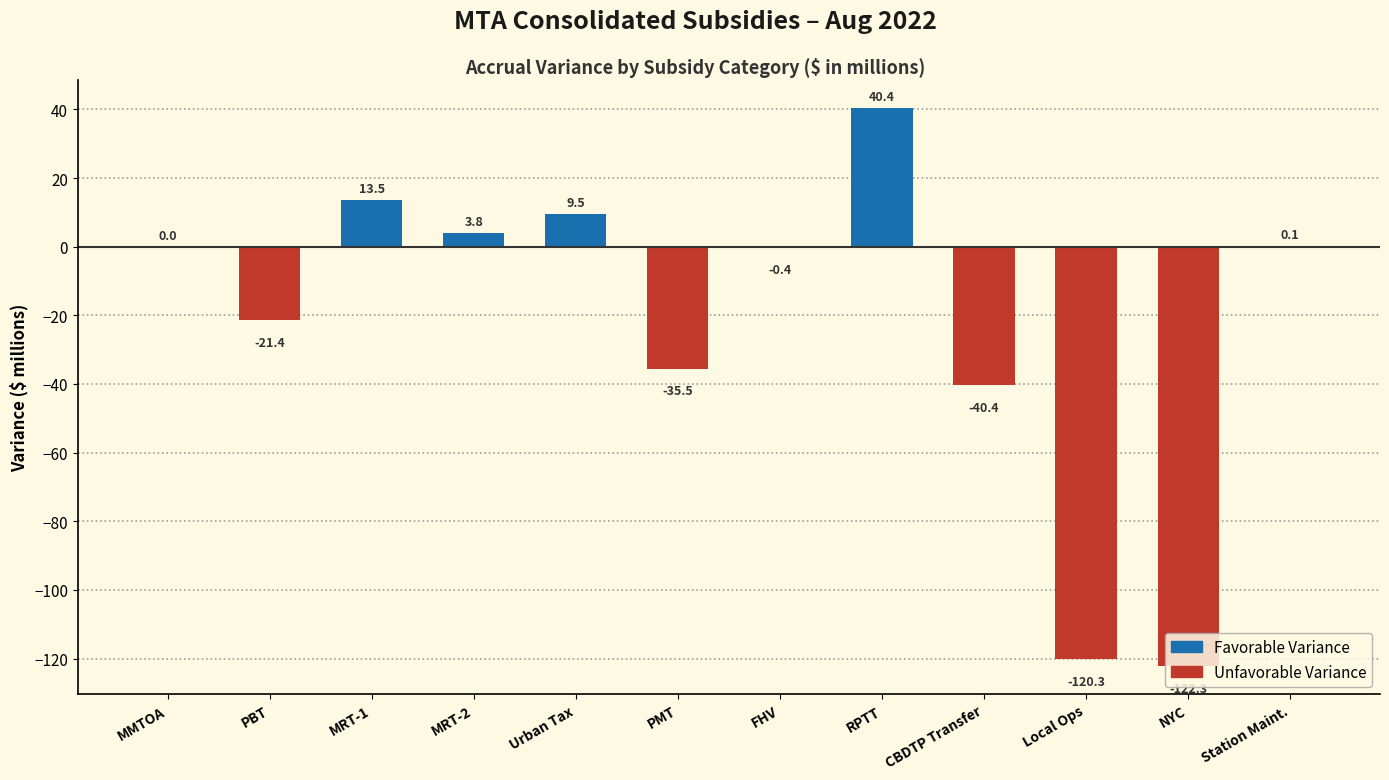

What is the maximum value shown in the chart?

40.4